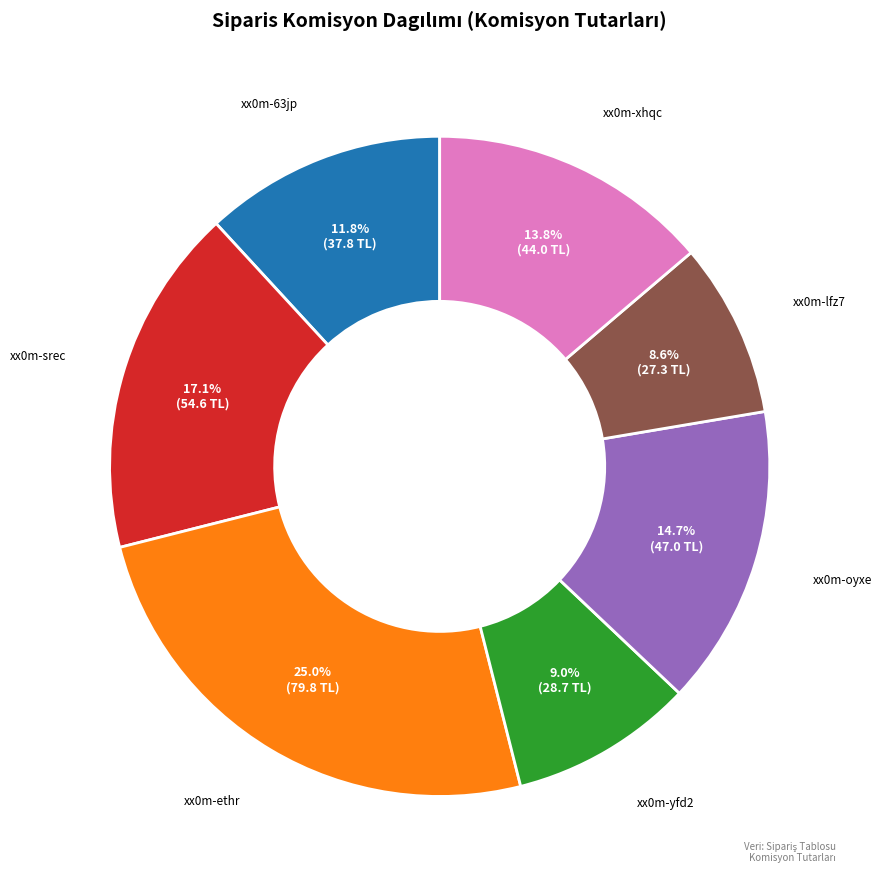

Which slice is the largest?

xx0m-ethr